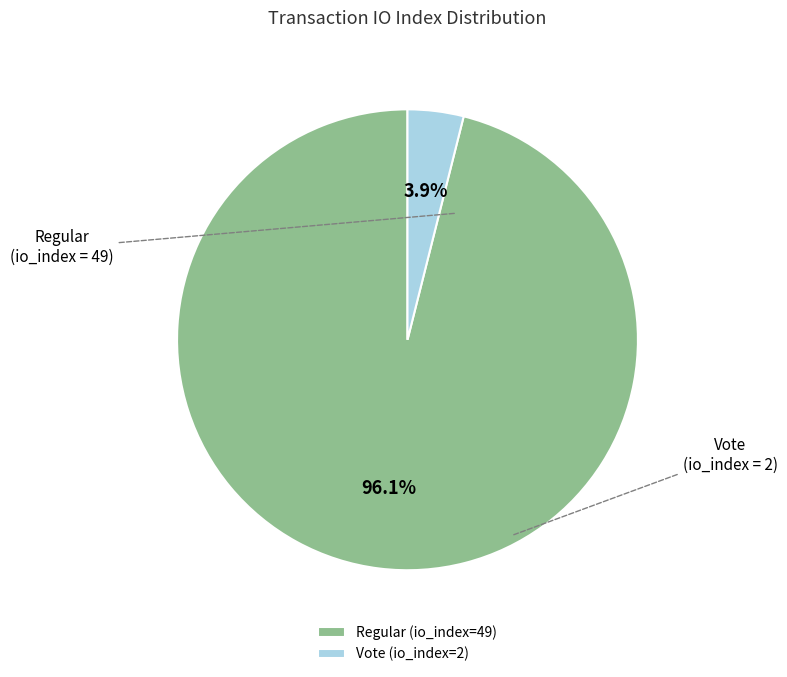

Is there a majority slice in this chart?

Yes